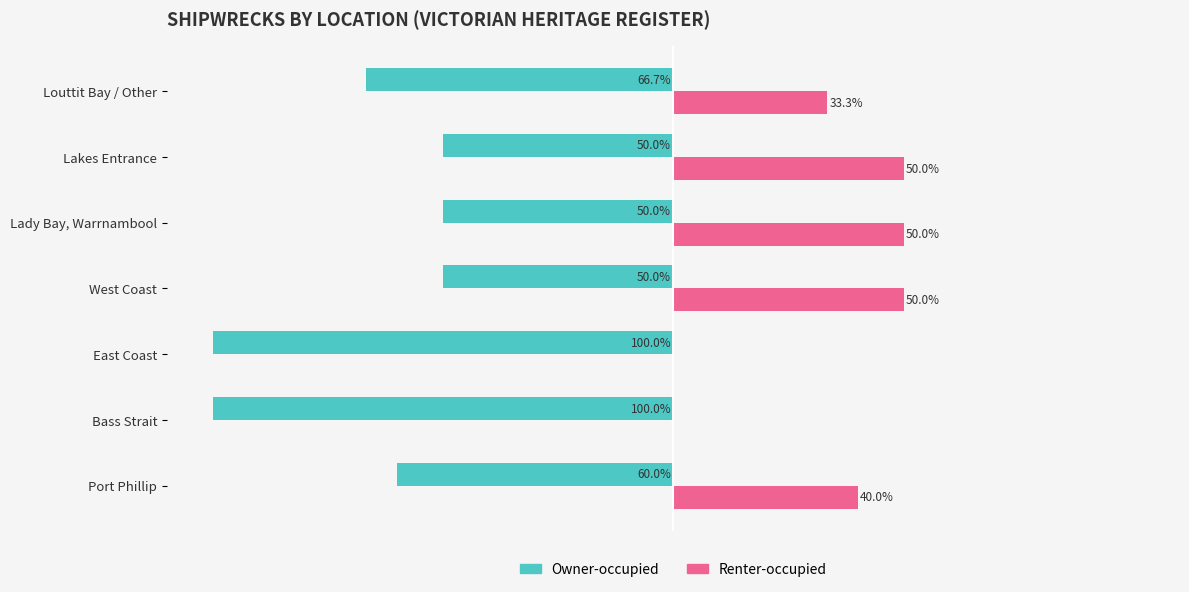

Which series has the largest total across all categories?

Renter-occupied